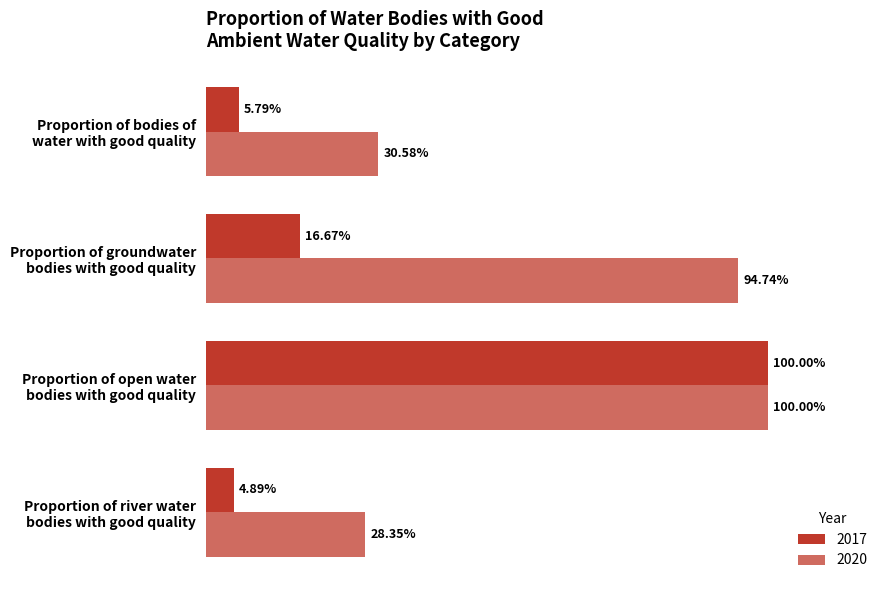

Between Proportion of groundwater
bodies with good quality and Proportion of bodies of
water with good quality, which is larger?

Proportion of groundwater
bodies with good quality